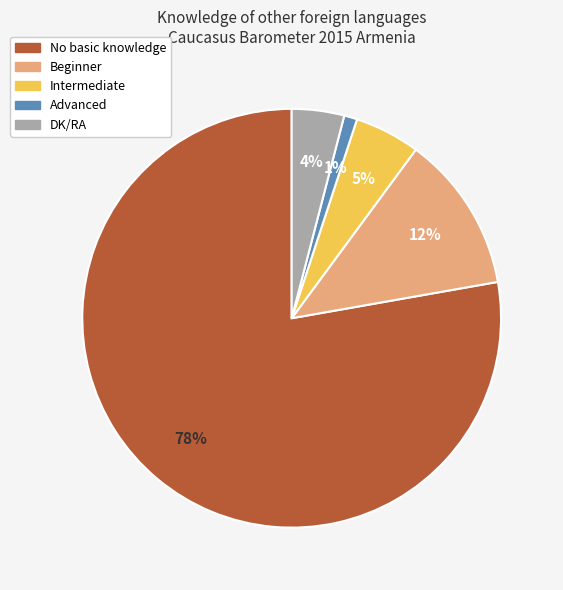

To the nearest percent, what is the combined percentage of No basic knowledge and Beginner?

90%